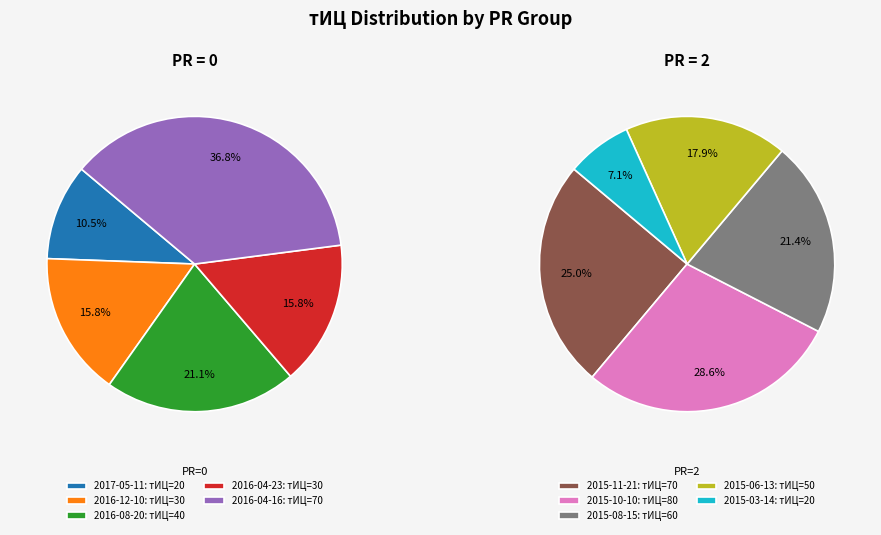

What is the spread (max minus min) of values at 3?

20